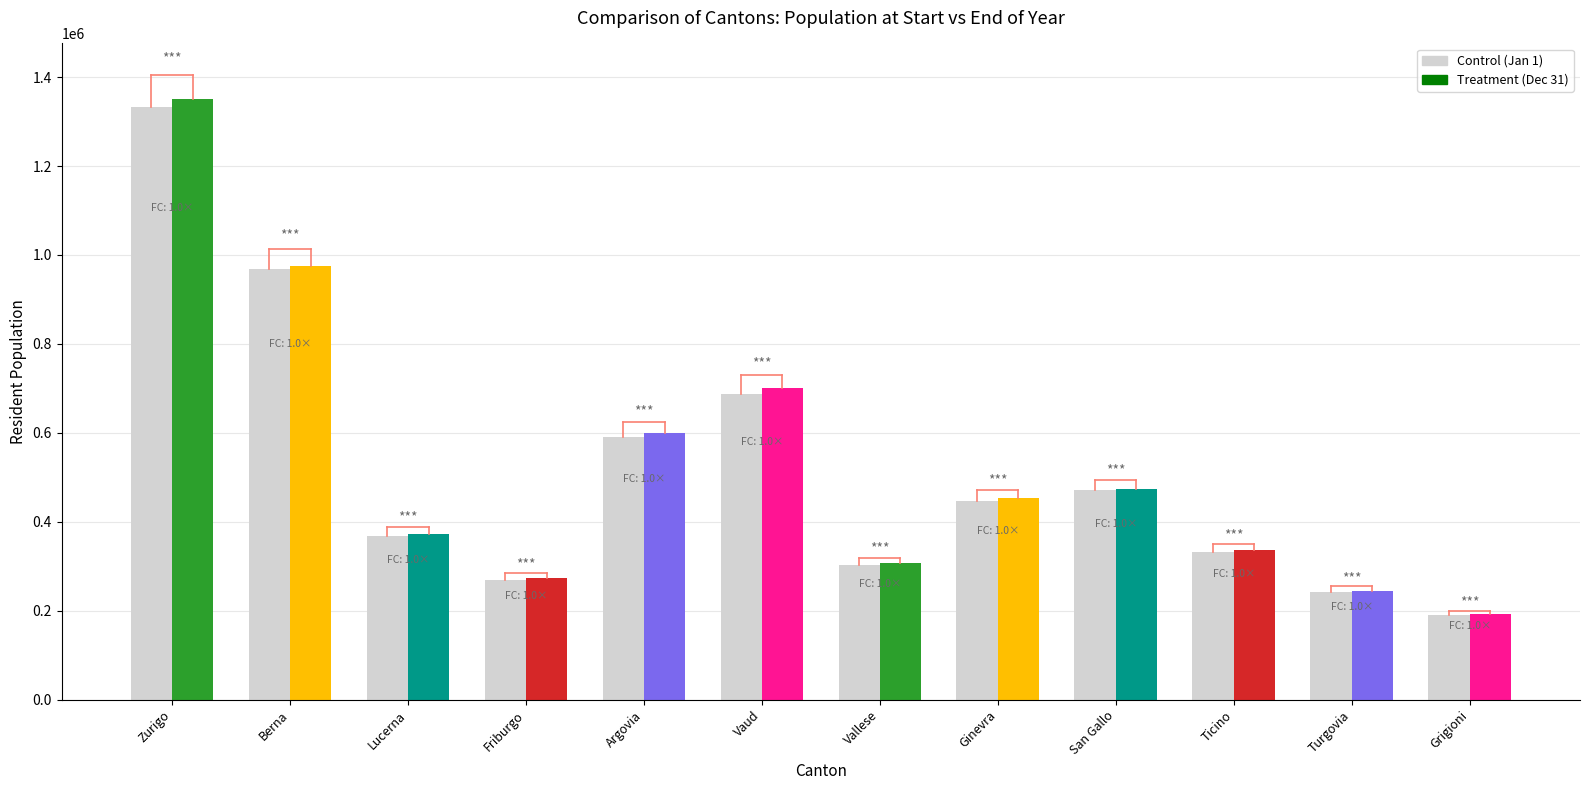

What is the difference between the Treatment values at Vallese and Grigioni?

115531